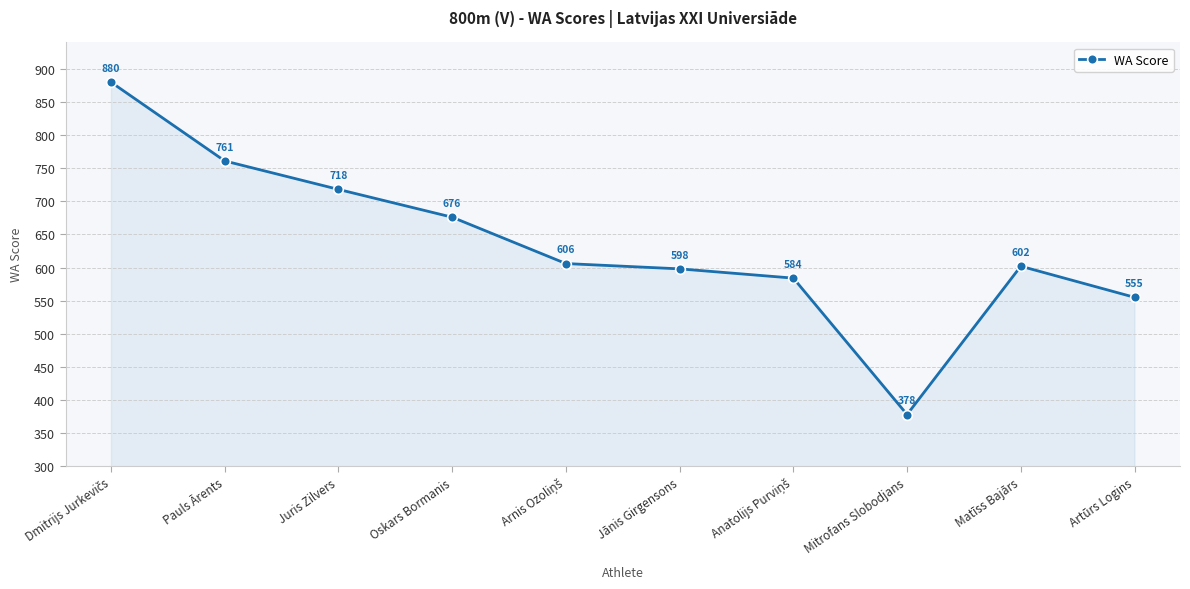

Reading left to right, extract all data points from this chart.

880	761	718	676	606	598	584	378	602	555